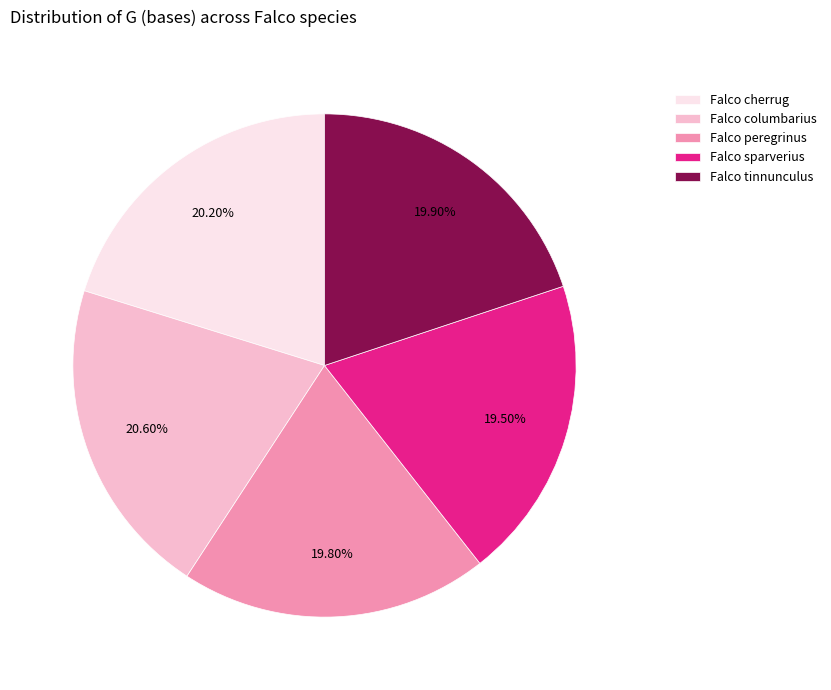

Do Falco peregrinus and Falco columbarius together represent more than half of the pie?

No